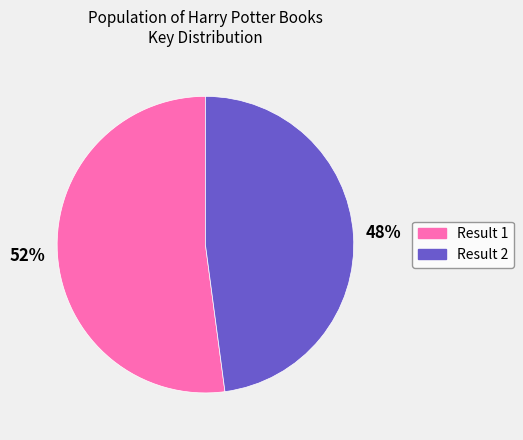

Is there any slice that represents more than half of the pie?

Yes